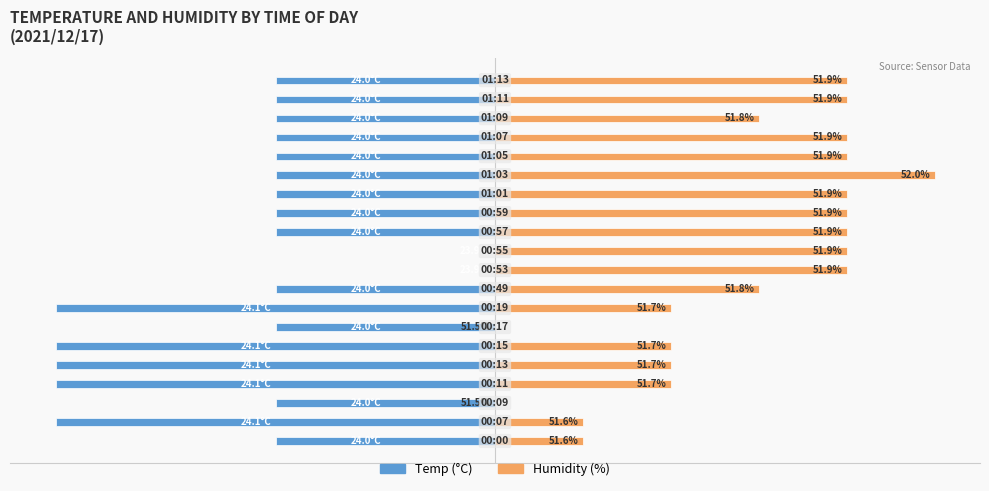

Is the value of Humidity at 13 greater than the value of Temp at 18?

Yes